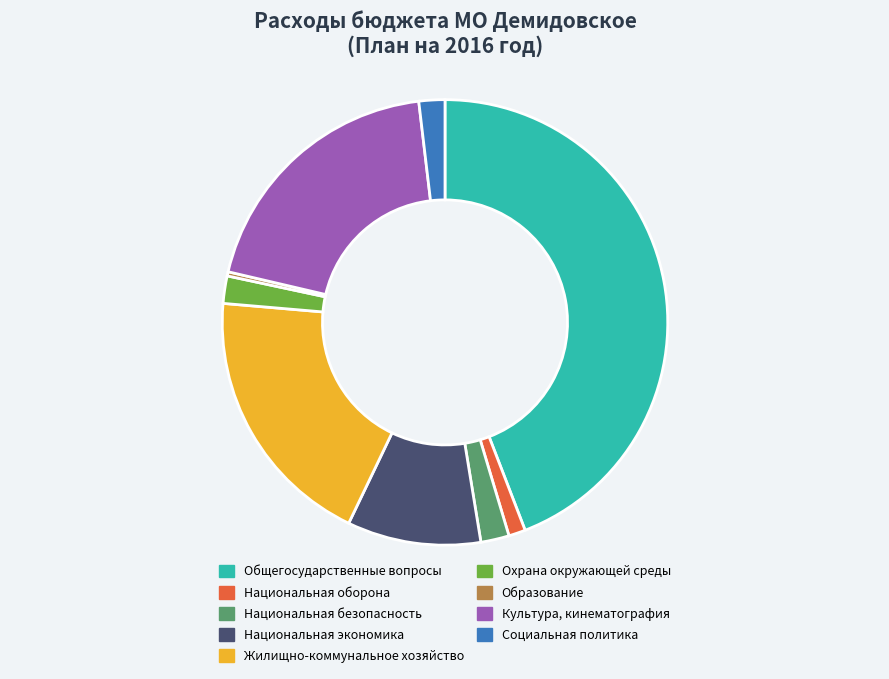

Is it true that Культура, кинематография is 8% of the pie?

False